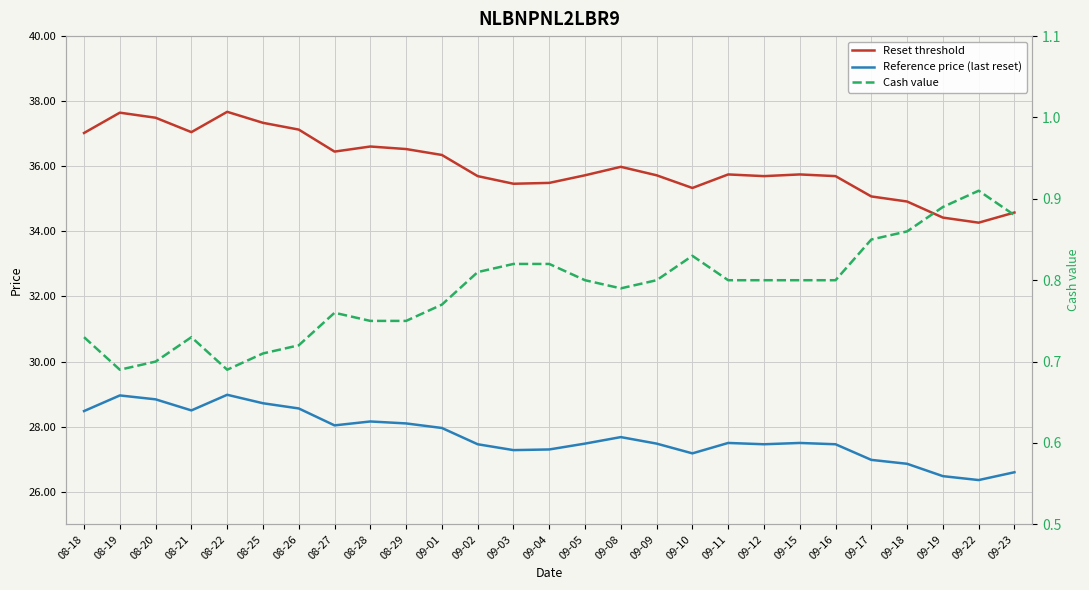

True or false: Reset threshold and Cash value intersect in this chart.

False